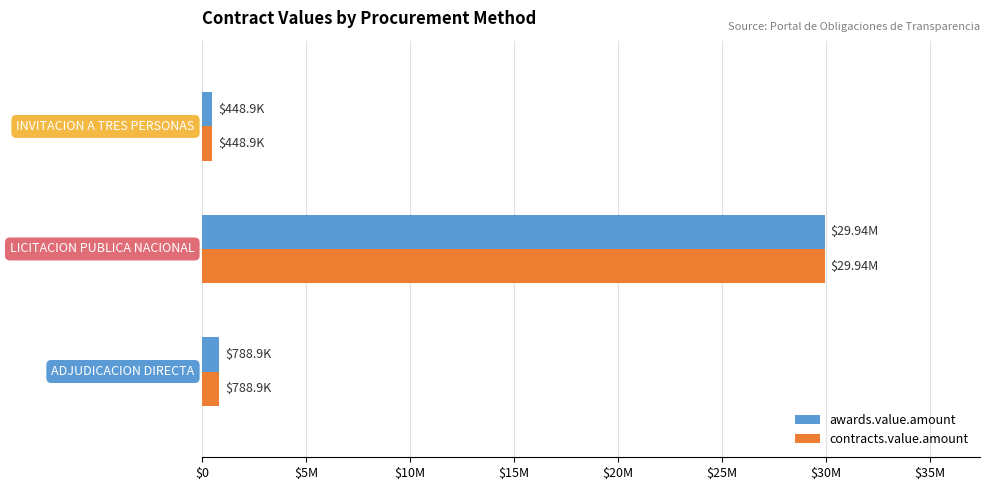

What are all the series names shown in the legend?

awards.value.amount, contracts.value.amount